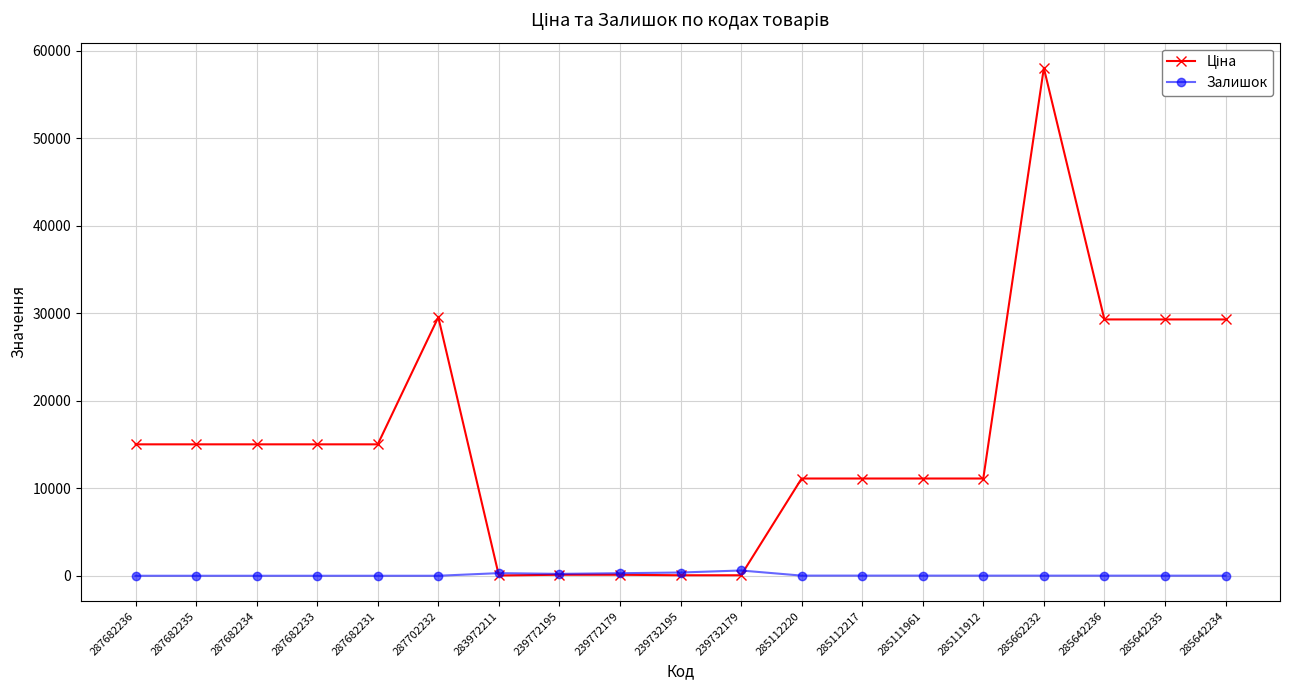

At which category is the sum across all series the highest?

285662232